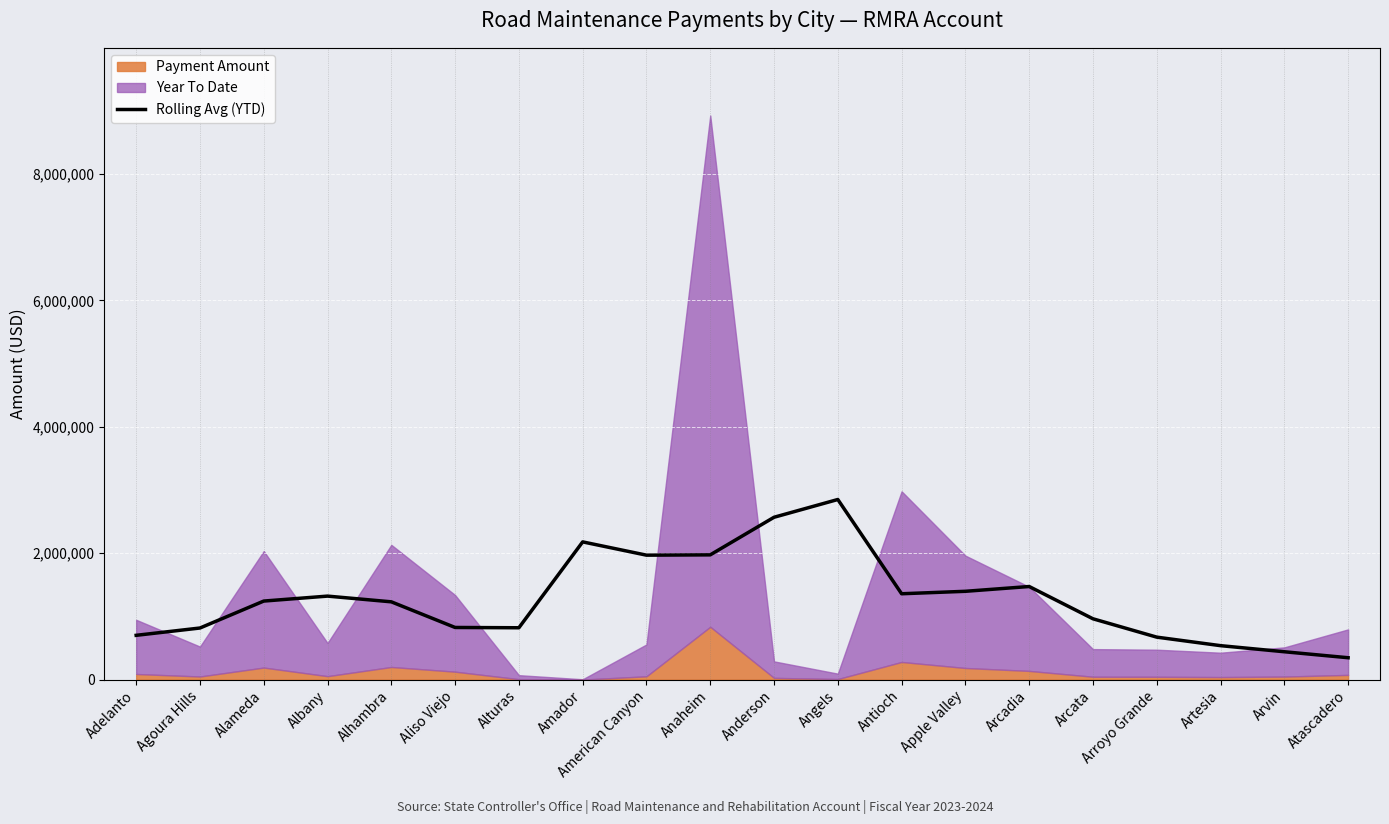

What position from the right is Angels?

9